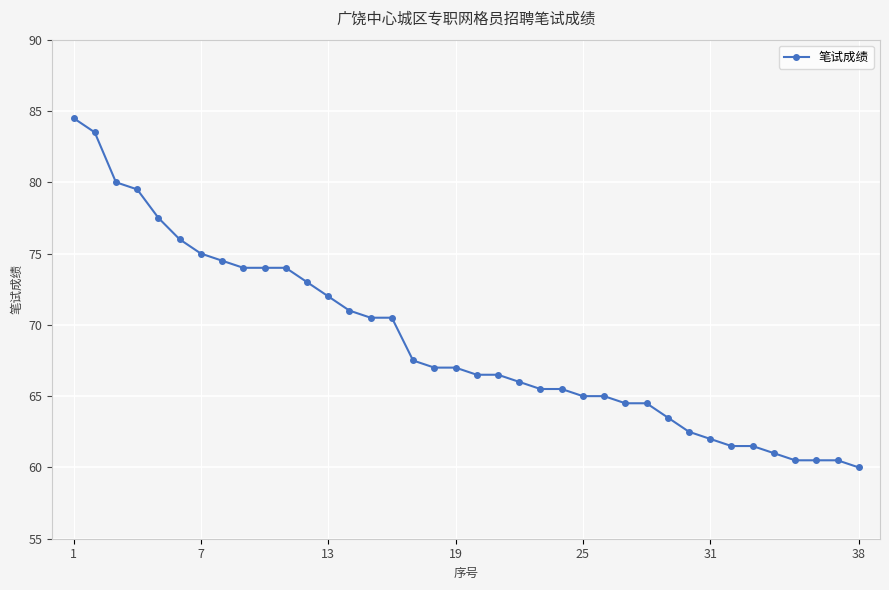

What is the sum of all values?

2613.5